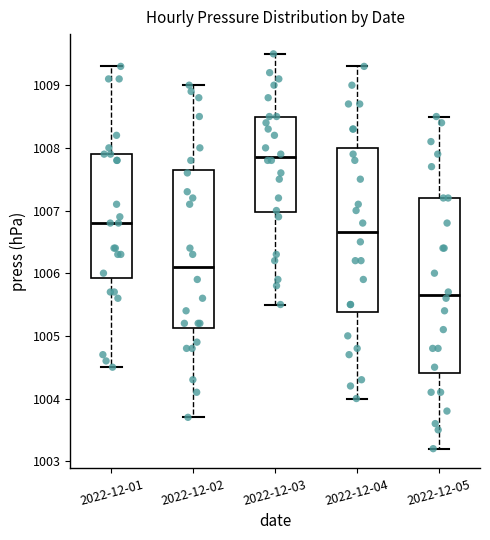

Reading left to right, read every box against the y-axis: the position of its median line, the range the box covers, and the ends of its whiskers. The values are not printed on the chart, so give them approximately, as read against the axis.

2022-12-01: median 1006.8, box 1005.9 to 1007.9, whiskers 1004.5 to 1009.3
2022-12-02: median 1006.1, box 1005.1 to 1007.7, whiskers 1003.7 to 1009.0
2022-12-03: median 1007.9, box 1007.0 to 1008.5, whiskers 1005.5 to 1009.5
2022-12-04: median 1006.7, box 1005.4 to 1008.0, whiskers 1004.0 to 1009.3
2022-12-05: median 1005.7, box 1004.4 to 1007.2, whiskers 1003.2 to 1008.5